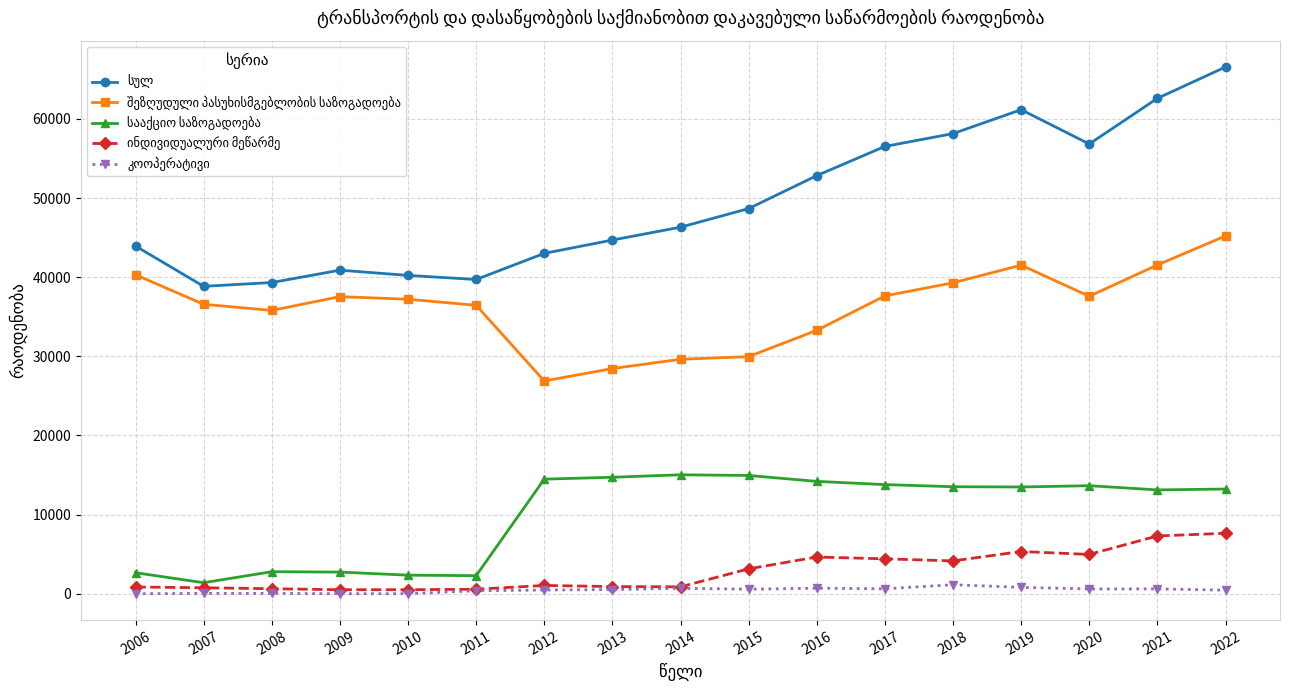

What is the greatest value displayed?

66554.0